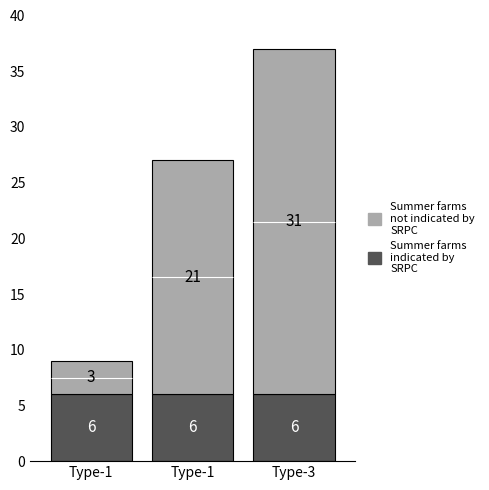

What is the average value of the Summer farms
indicated by
SRPC series?

6